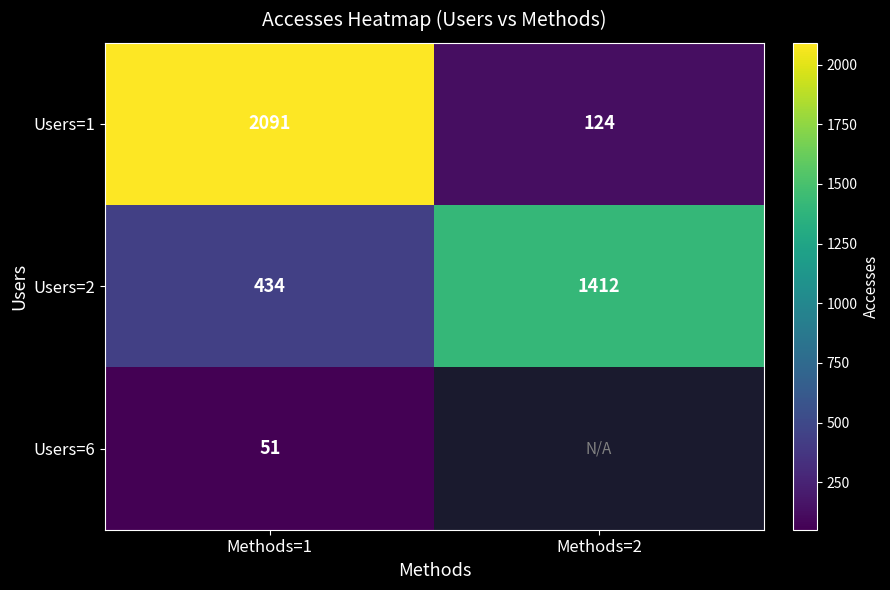

The Users=1 series shows 189.1 at Methods=2. True or false?

False